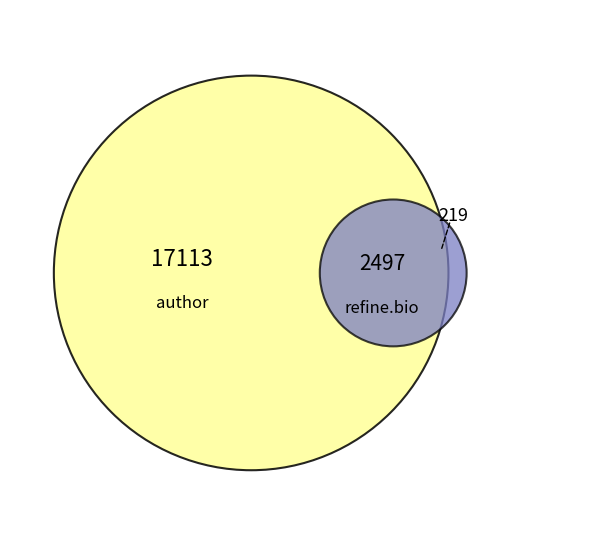

Does 2 account for over 50% of the chart?

No